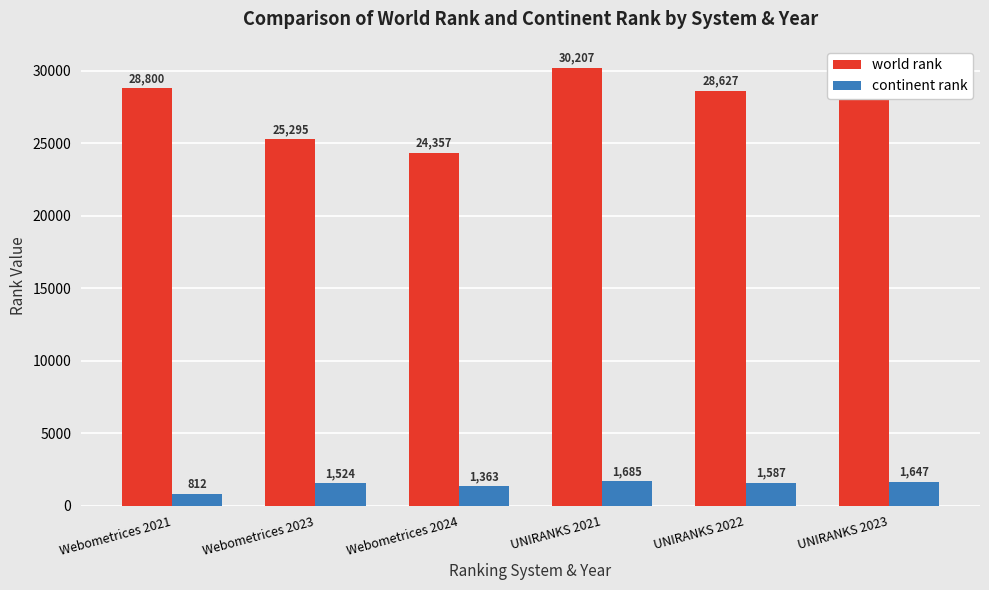

What is the value of the world rank bar at the 2nd from the left?

25295